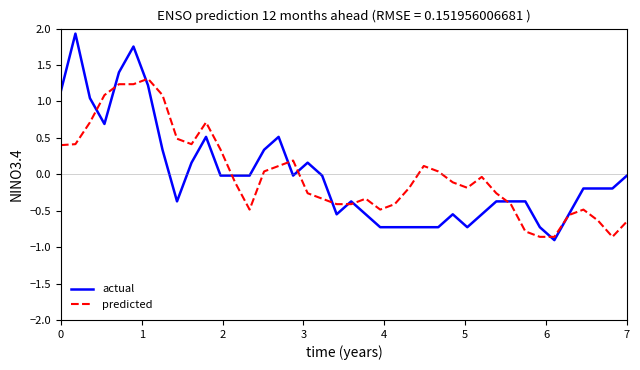

True or false: predicted has more than 2 interior local peaks.

True